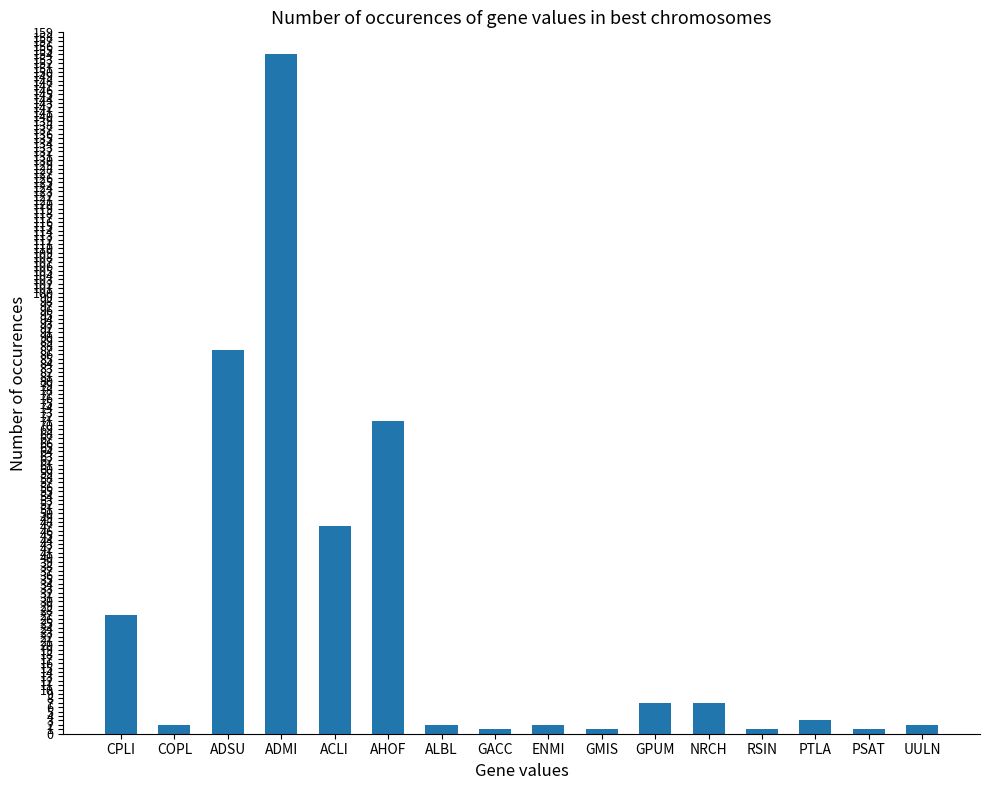

What is the label of the 5th bar from the left?

ACLI